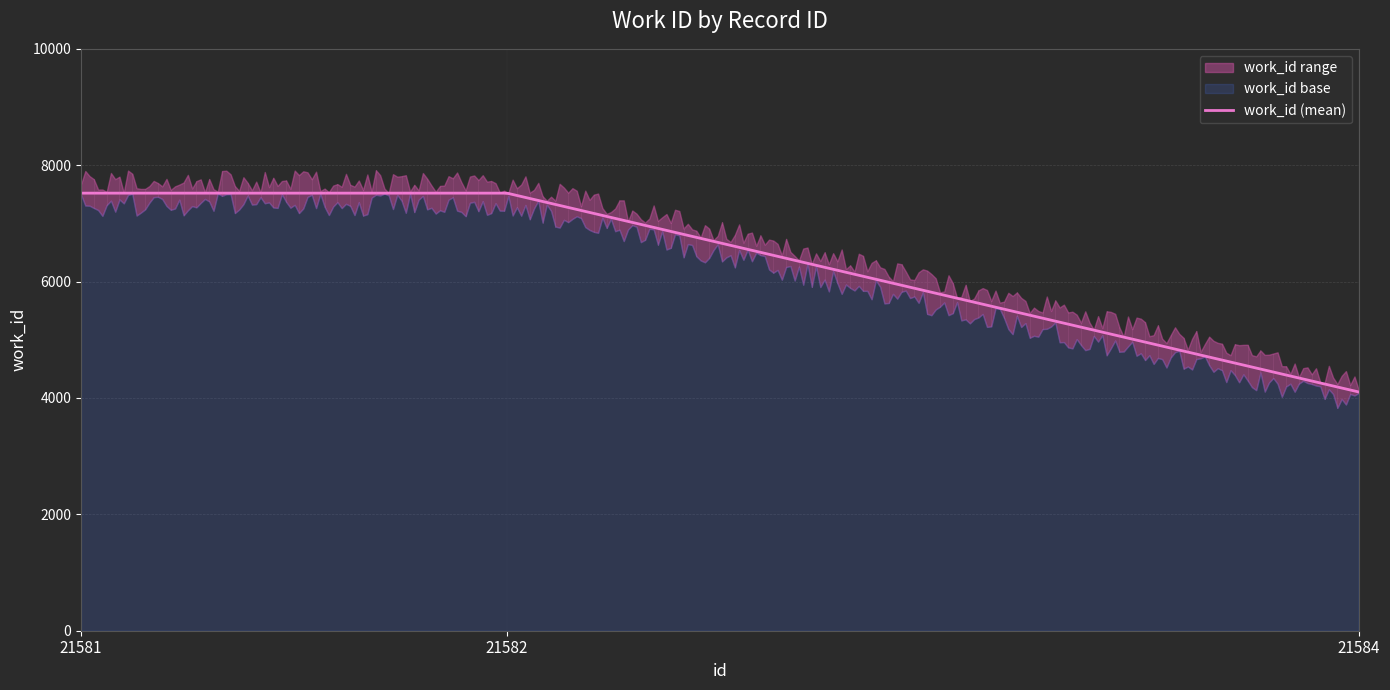

What is the average value?

6381